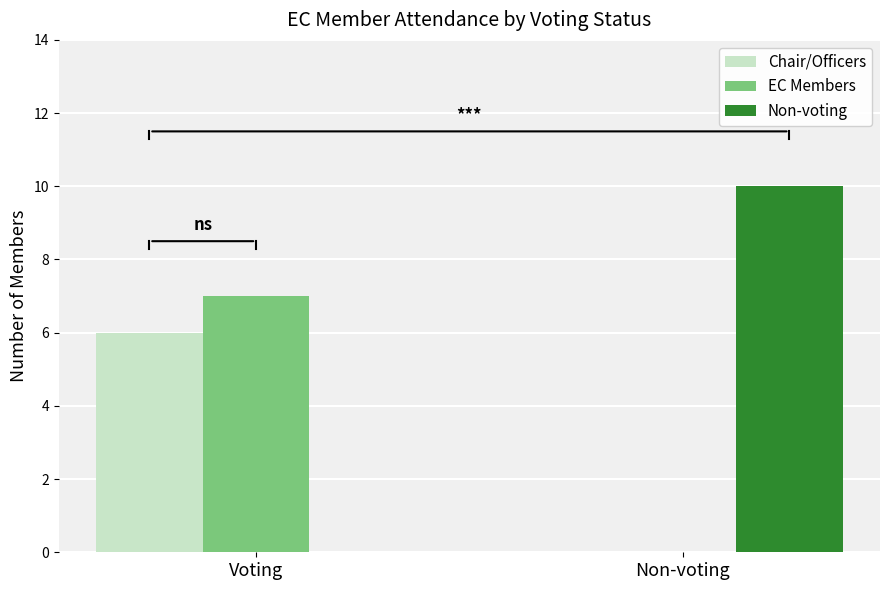

Read the Non-voting value at Non-voting, to the nearest 5.

10